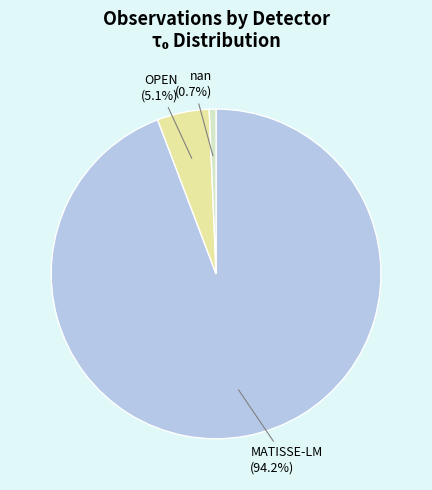

To the nearest percent, what percentage of the pie is MATISSE-LM?

94%